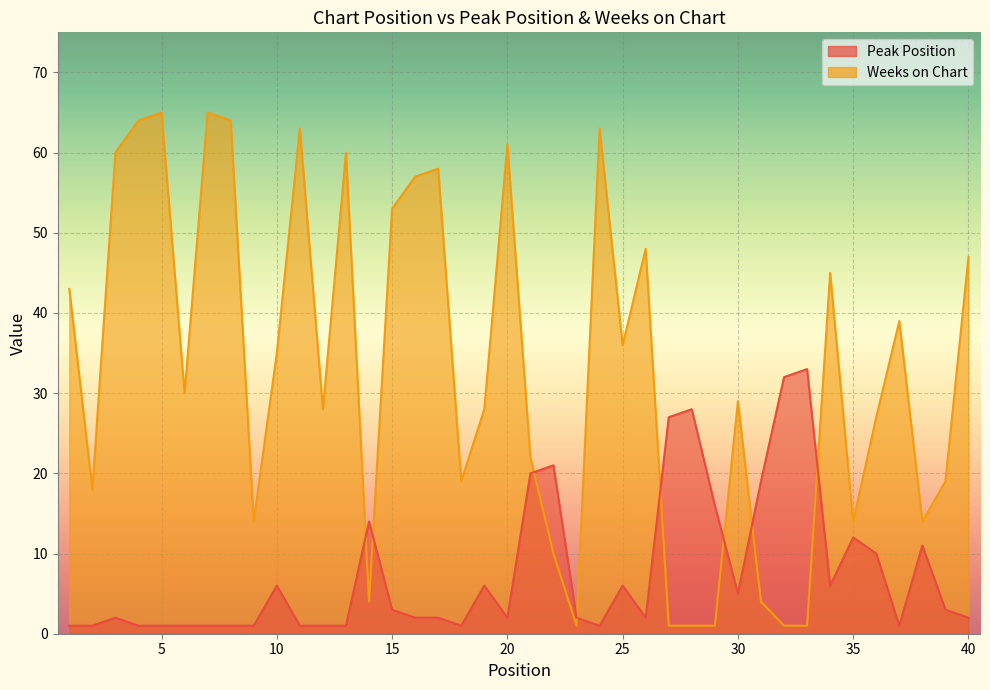

How many lines are shown in the chart?

2